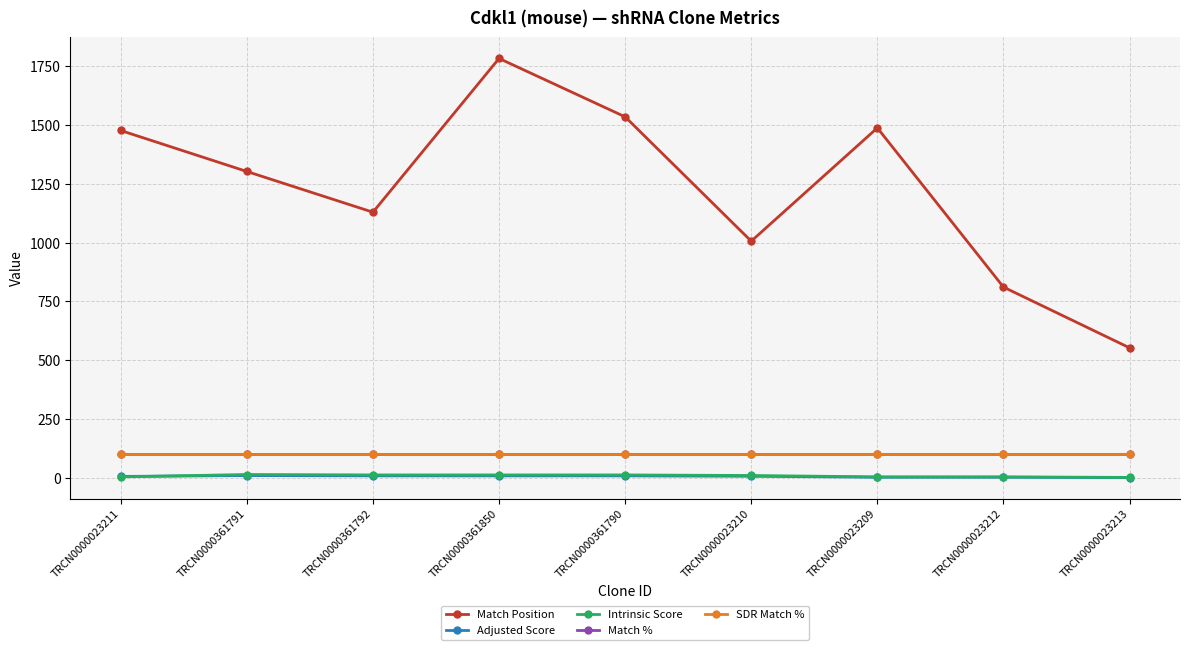

Reading left to right, transcribe all the data shown in this chart.

Match Position: TRCN0000023211=1476.0	TRCN0000361791=1302.0	TRCN0000361792=1129.0	TRCN0000361850=1782.0	TRCN0000361790=1534.0	TRCN0000023210=1006.0	TRCN0000023209=1487.0	TRCN0000023212=811.0	TRCN0000023213=553.0
Adjusted Score: TRCN0000023211=6.9	TRCN0000361791=10.5	TRCN0000361792=9.2	TRCN0000361850=9.2	TRCN0000361790=9.2	TRCN0000023210=7.6	TRCN0000023209=3.5	TRCN0000023212=3.5	TRCN0000023213=1.8
Intrinsic Score: TRCN0000023211=5.0	TRCN0000361791=15.0	TRCN0000361792=13.2	TRCN0000361850=13.2	TRCN0000361790=13.2	TRCN0000023210=10.8	TRCN0000023209=5.0	TRCN0000023212=5.0	TRCN0000023213=2.6
Match %: TRCN0000023211=100.0	TRCN0000361791=100.0	TRCN0000361792=100.0	TRCN0000361850=100.0	TRCN0000361790=100.0	TRCN0000023210=100.0	TRCN0000023209=100.0	TRCN0000023212=100.0	TRCN0000023213=100.0
SDR Match %: TRCN0000023211=100.0	TRCN0000361791=100.0	TRCN0000361792=100.0	TRCN0000361850=100.0	TRCN0000361790=100.0	TRCN0000023210=100.0	TRCN0000023209=100.0	TRCN0000023212=100.0	TRCN0000023213=100.0